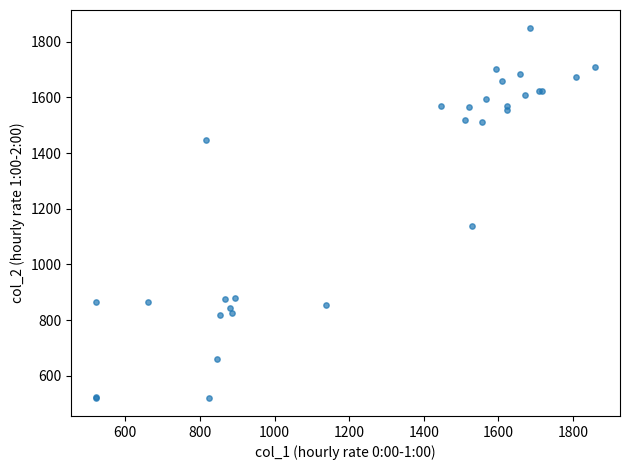

What Y value in the scatter plot is closest to 1184?

1137.8